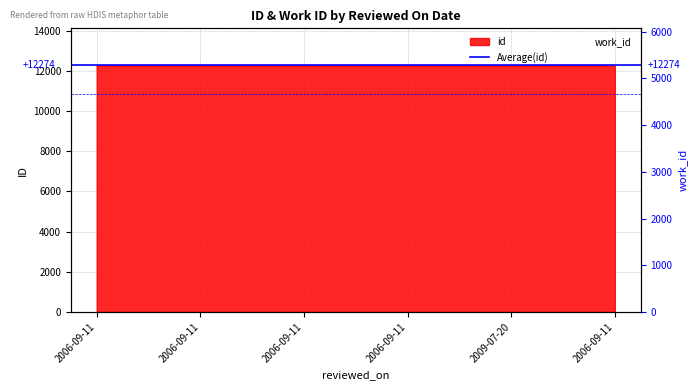

Does the chart have visible grid lines?

Yes